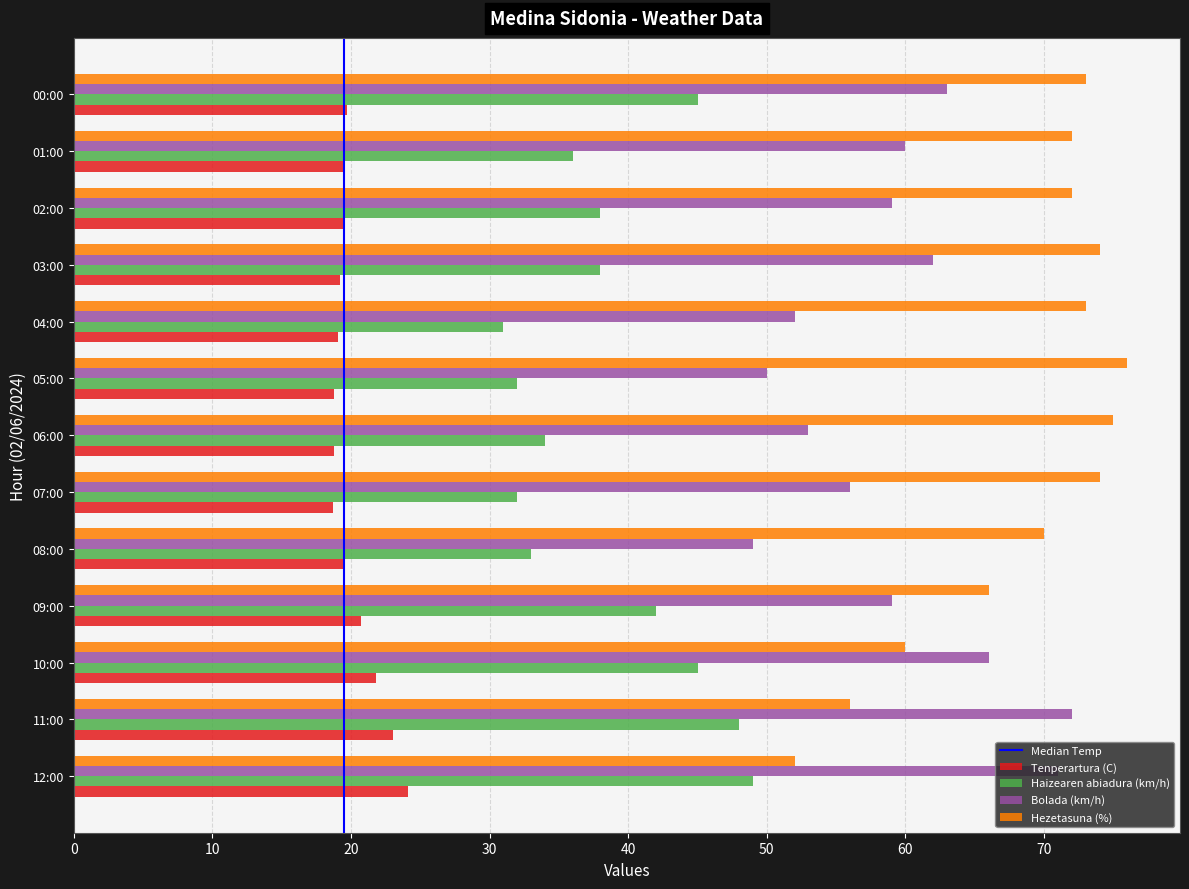

What is the total value across all series at 00:00?

200.7